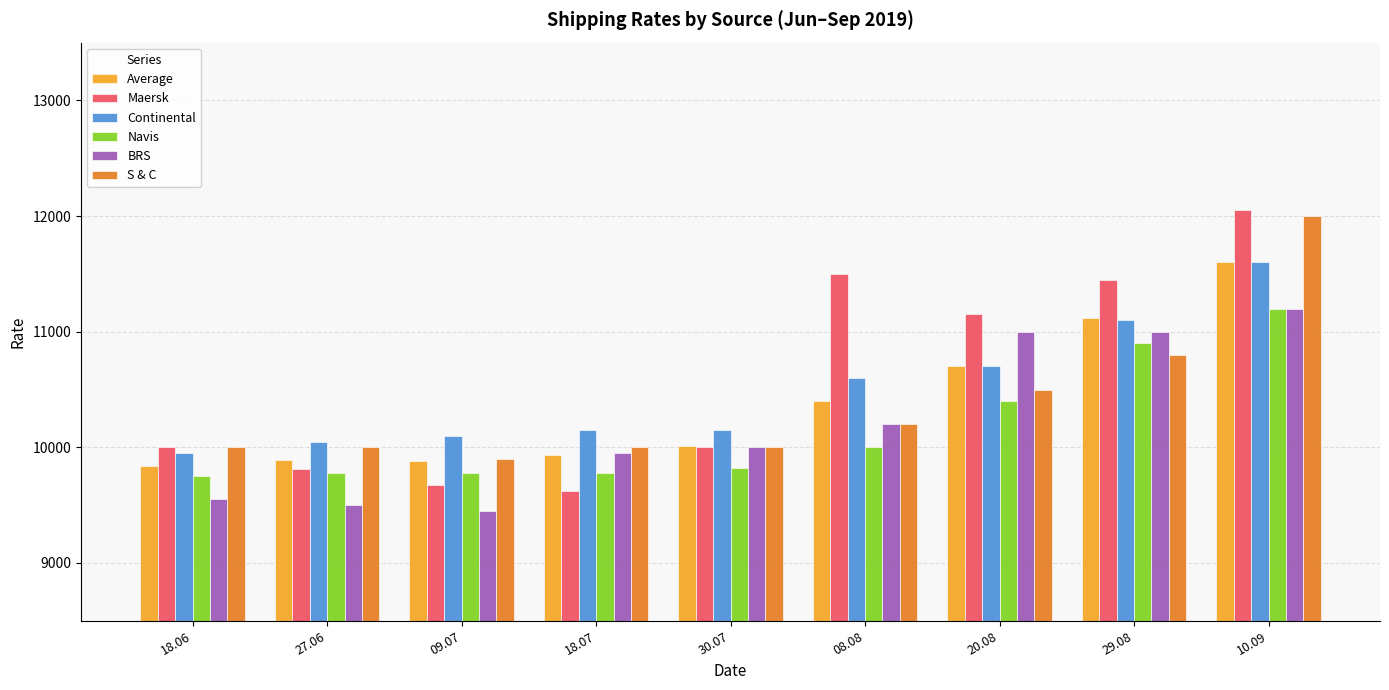

Where is Average nearest to the value 10721?

20.08